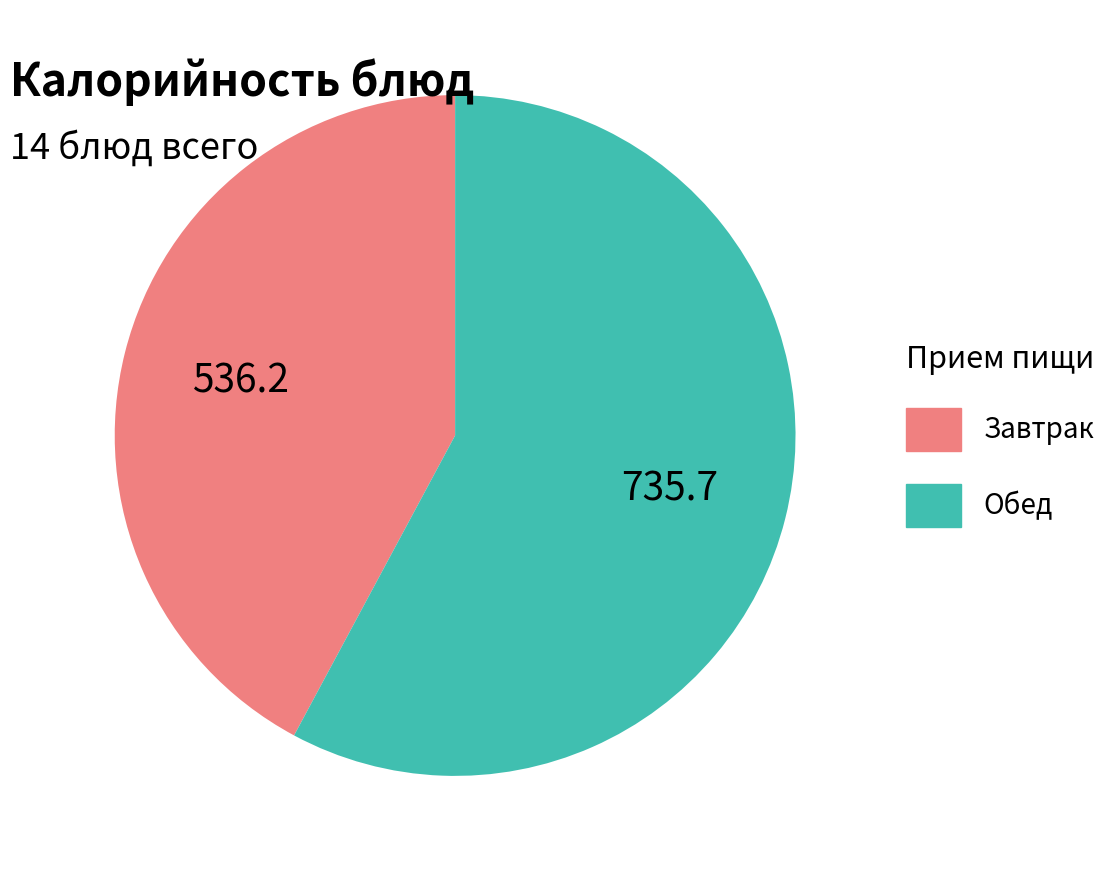

Does any single category account for the majority?

Yes